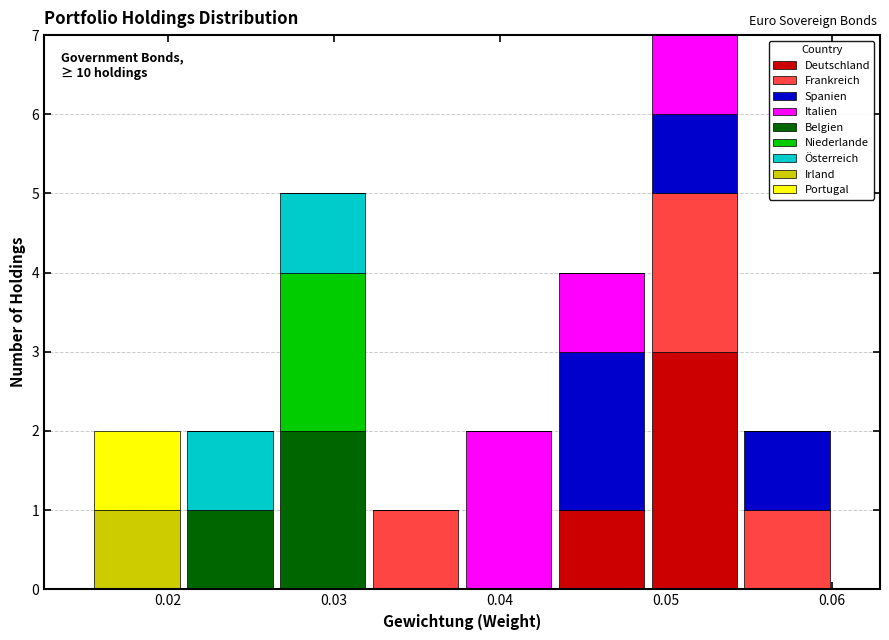

Which range on the x-axis has the tallest stacked bar (by total height)?

0.049 to 0.054